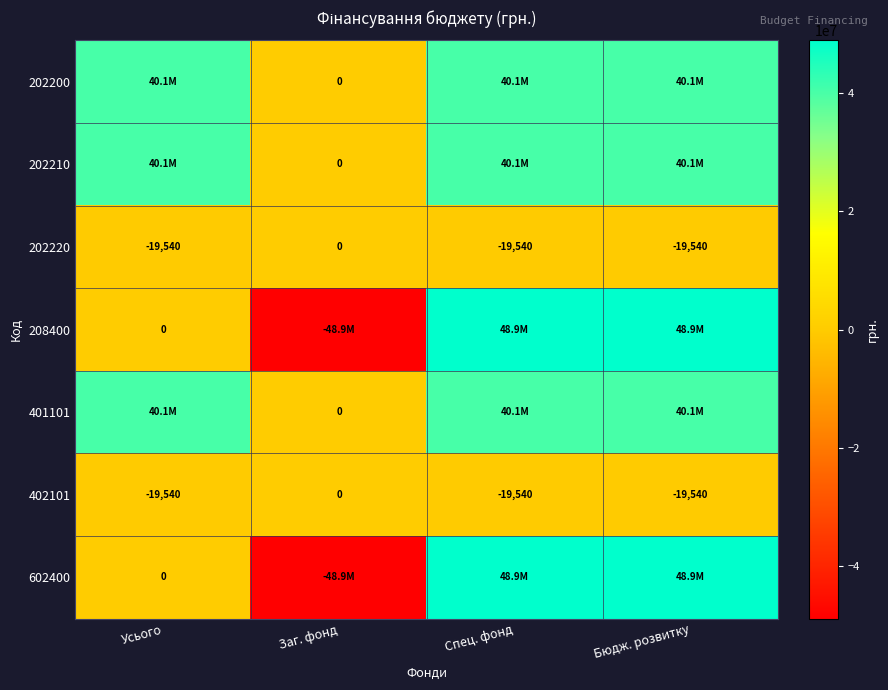

What is the total value across all series at Бюдж. розвитку?

218104580